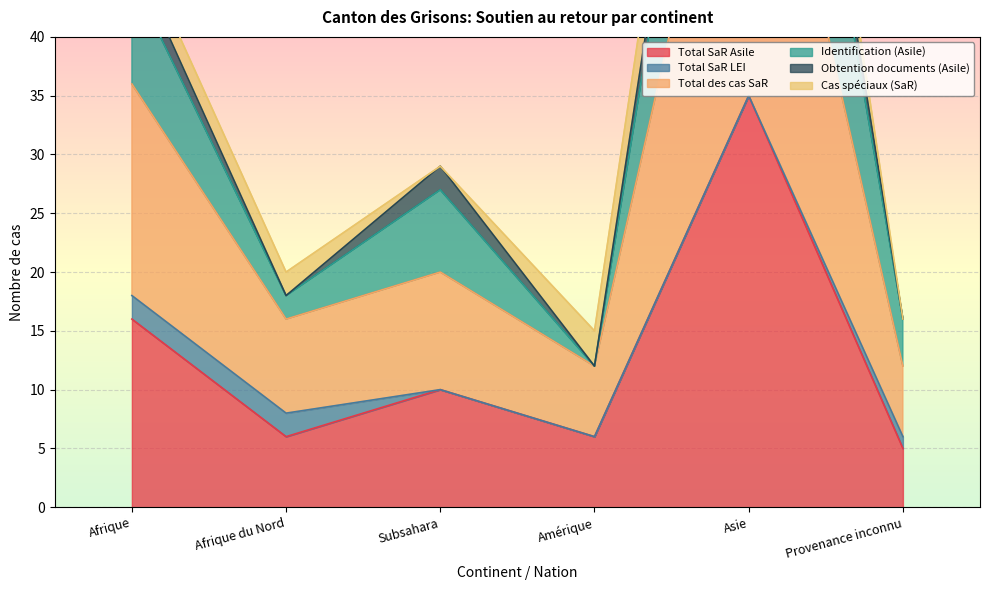

True or false: Total SaR Asile has a value of 6 at Afrique du Nord.

True